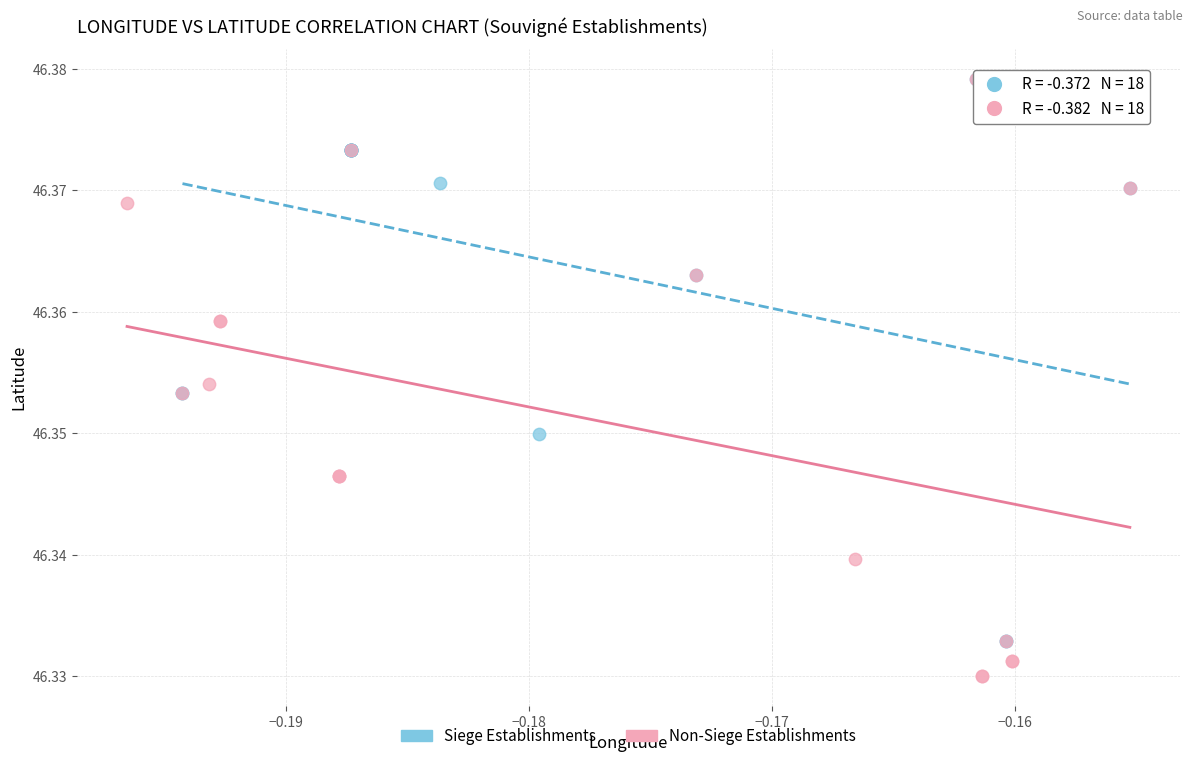

Which series has the largest Y range (max minus min)?

Non-Siege Establishments